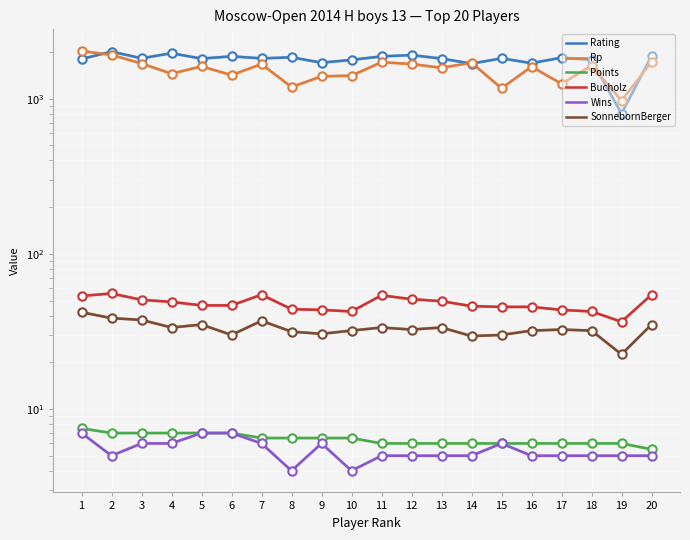

What is the minimum value for SonnebornBerger?

22.5